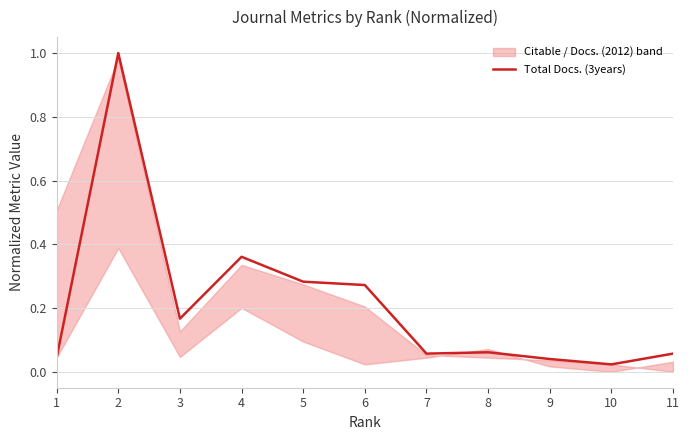

Which category has the lowest value across all series?

10